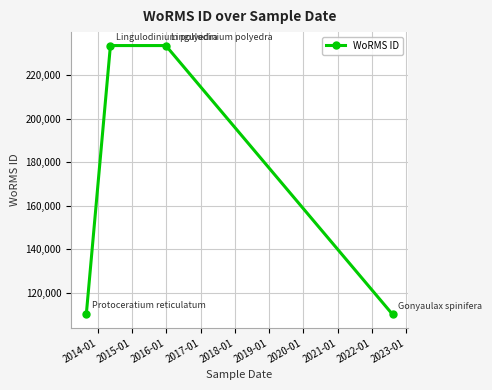

What is the maximum value shown in the chart?

233592